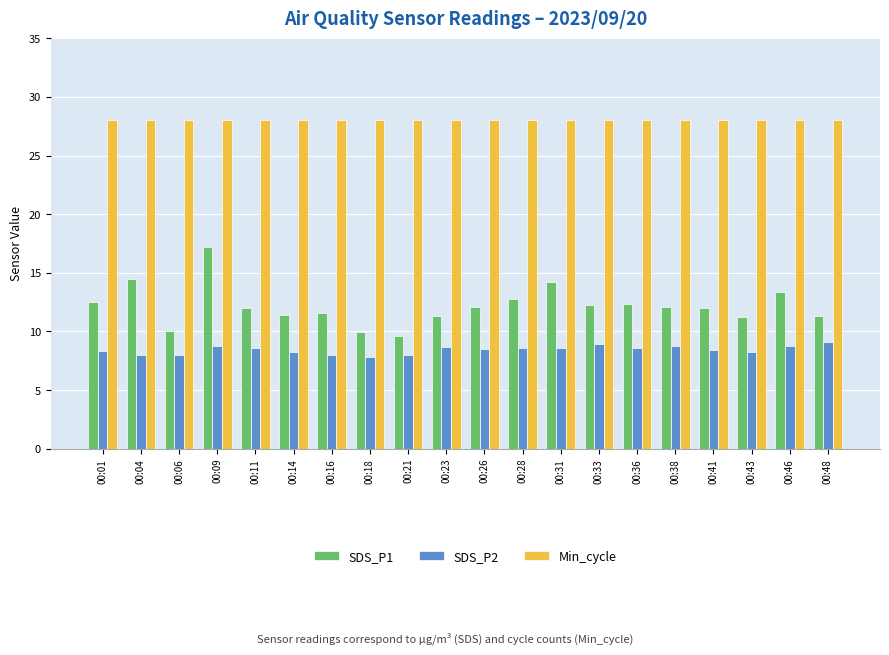

Rank the series by their maximum value, from lowest to highest.

SDS_P2, SDS_P1, Min_cycle